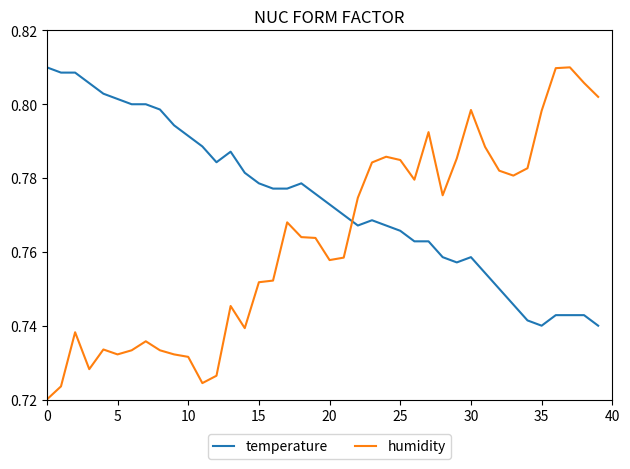

List the series in order of their overall mean, lowest first.

humidity, temperature